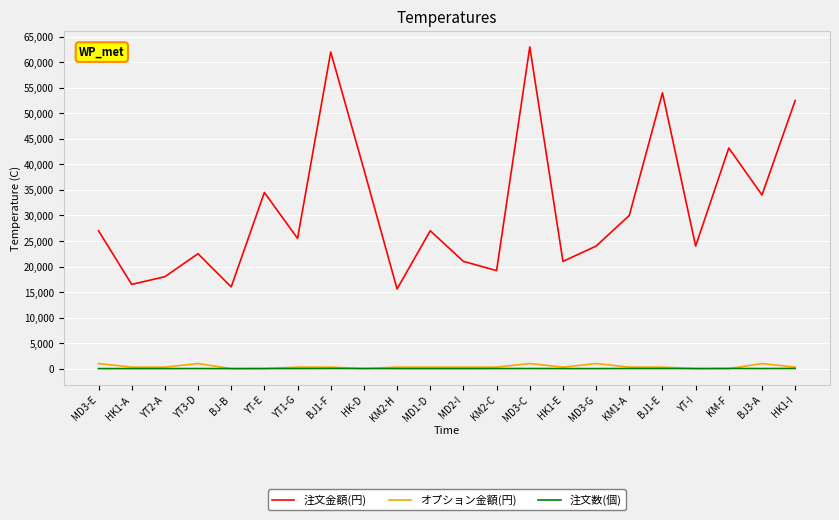

The 注文金額(円) series shows 28004 at KM-F. True or false?

False